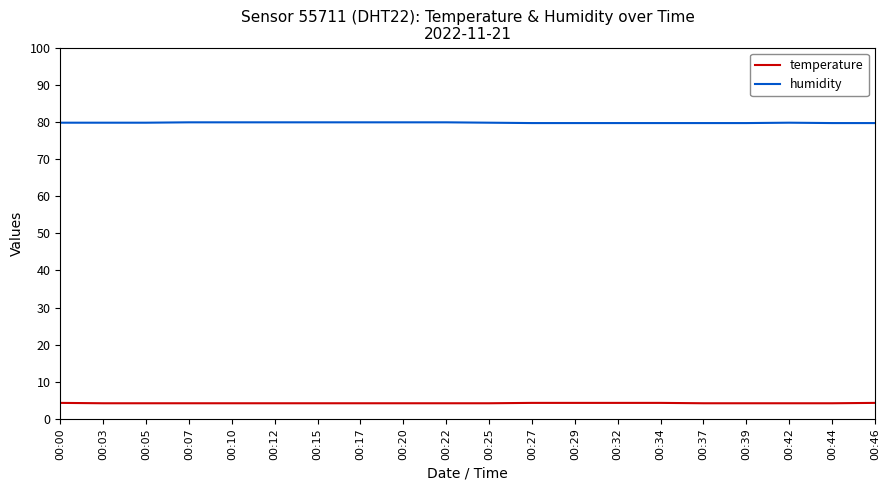

Is it true that temperature equals 4.2 at 00:37?

True